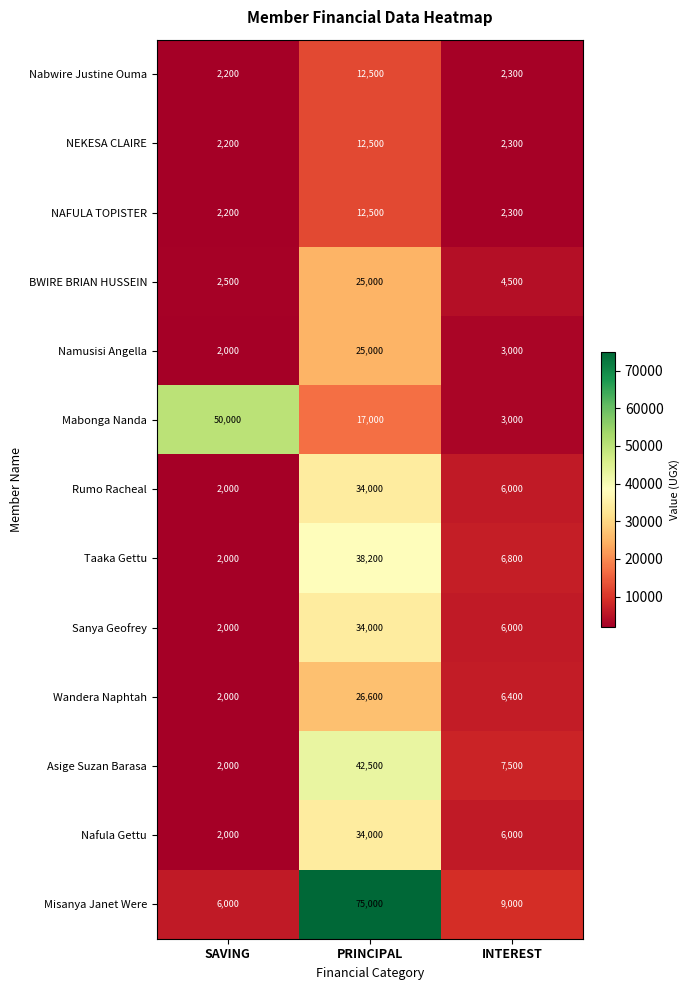

What is the difference between the highest and lowest values at SAVING?

48000